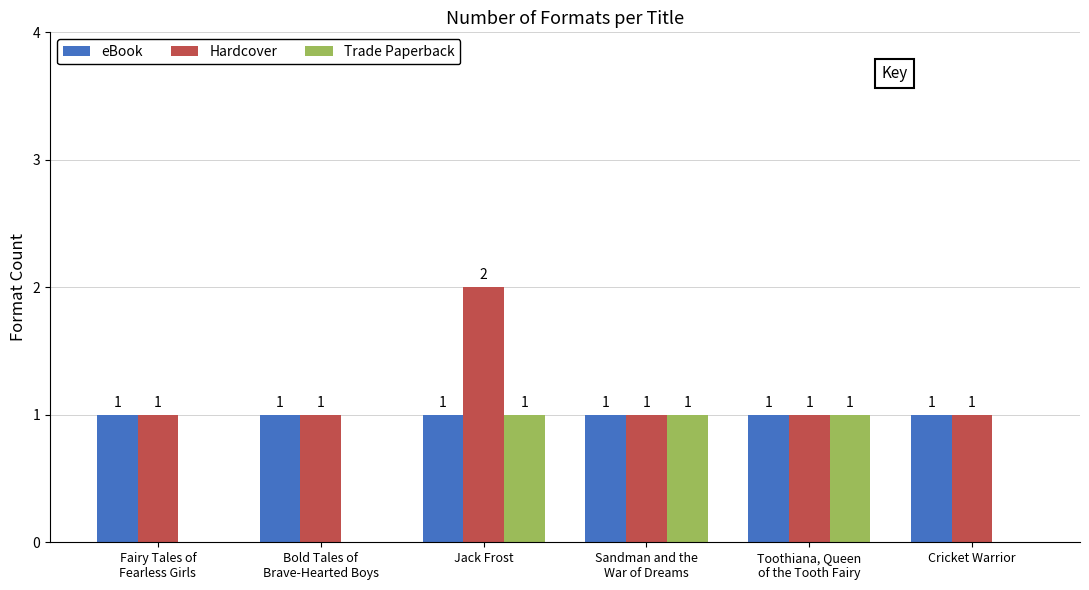

Is it true that eBook equals 1 at Fairy Tales of
Fearless Girls?

True